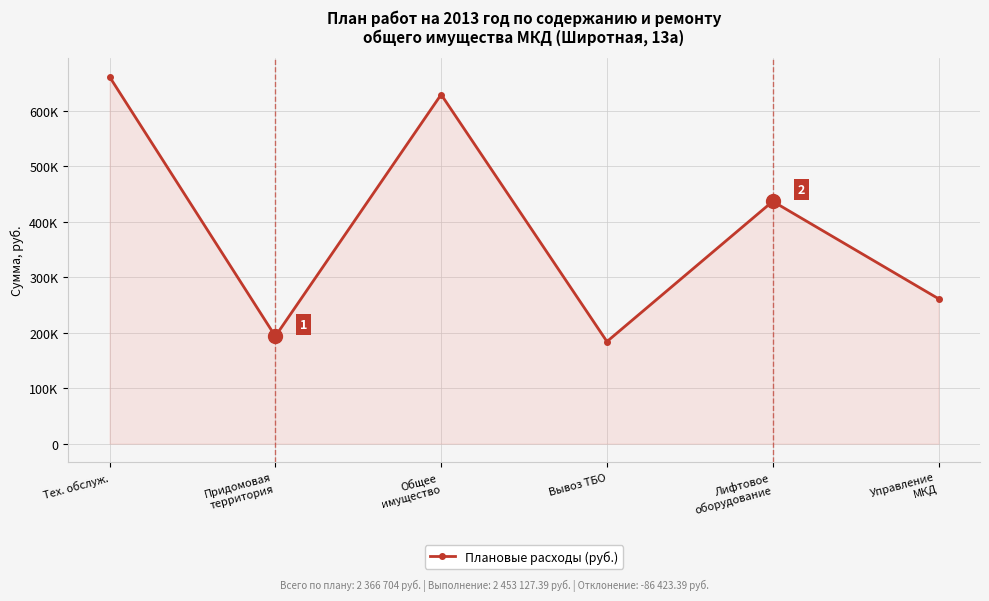

Which has a higher value, Управление
МКД or Тех. обслуж.?

Тех. обслуж.